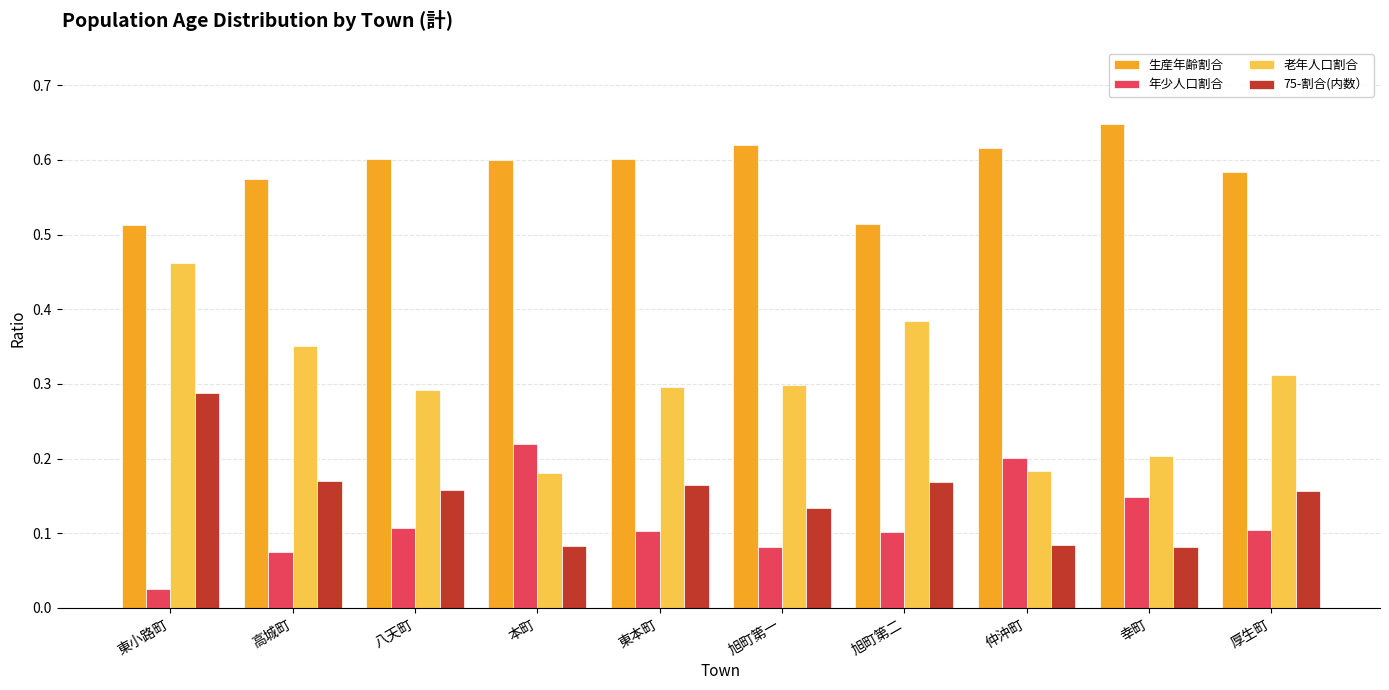

What is the total value across all series at 東小路町?

1.3